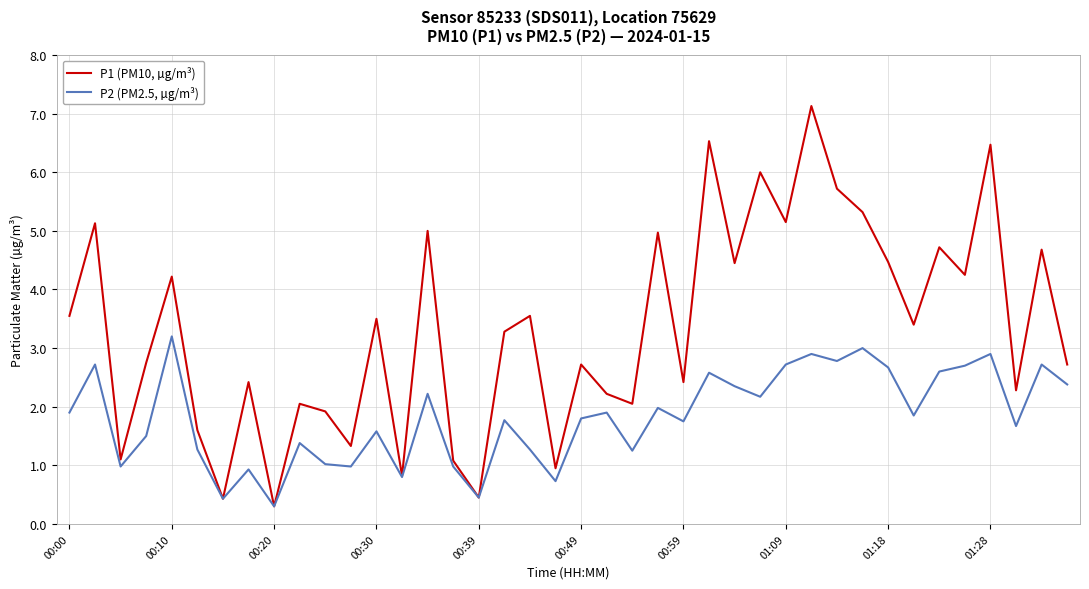

Which series has the largest total across all categories?

P1 (PM10, µg/m³)